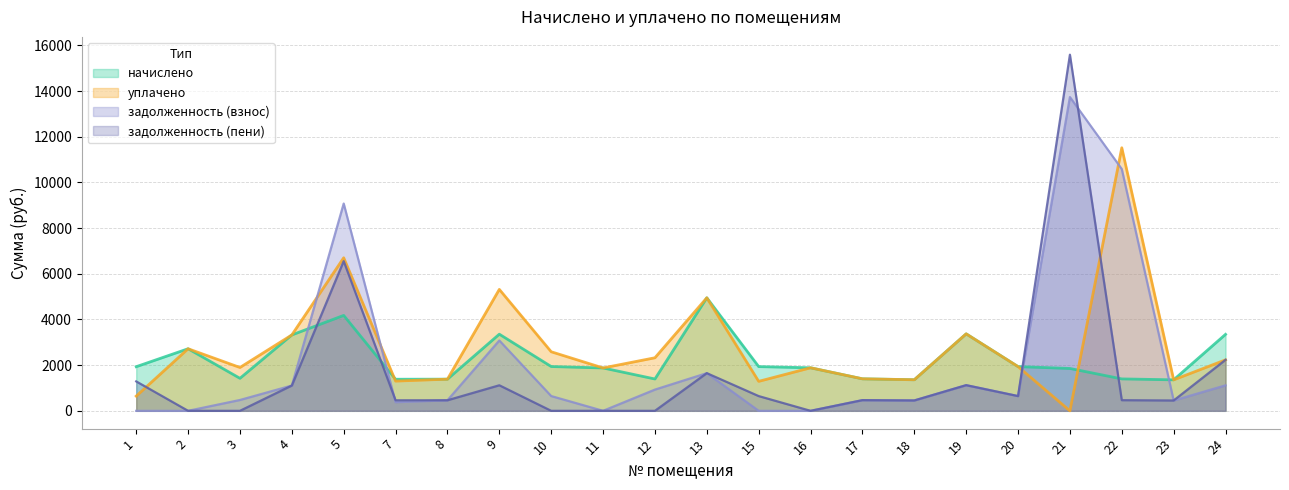

Is the value of задолженность (взнос) at 23 greater than the value of задолженность (пени) at 23?

No